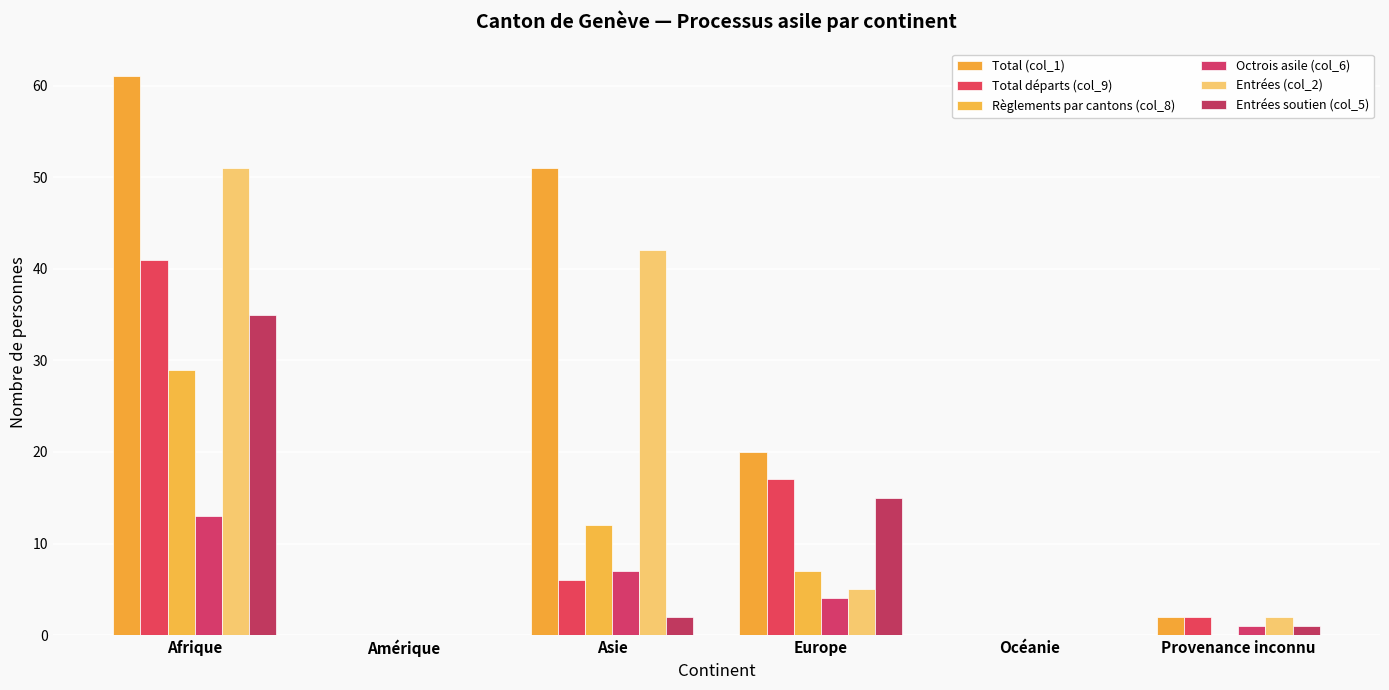

What is the difference between the Entrées soutien (col_5) values at Afrique and Océanie?

35